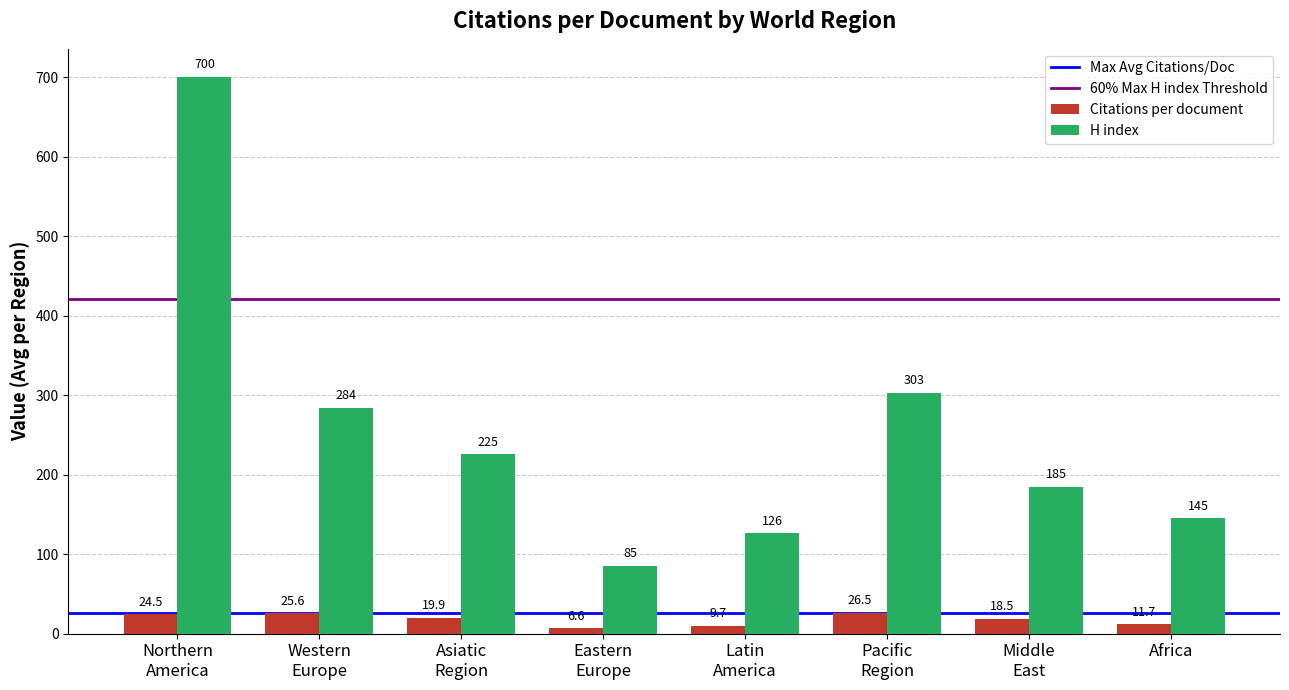

Count the number of data series in this chart.

2